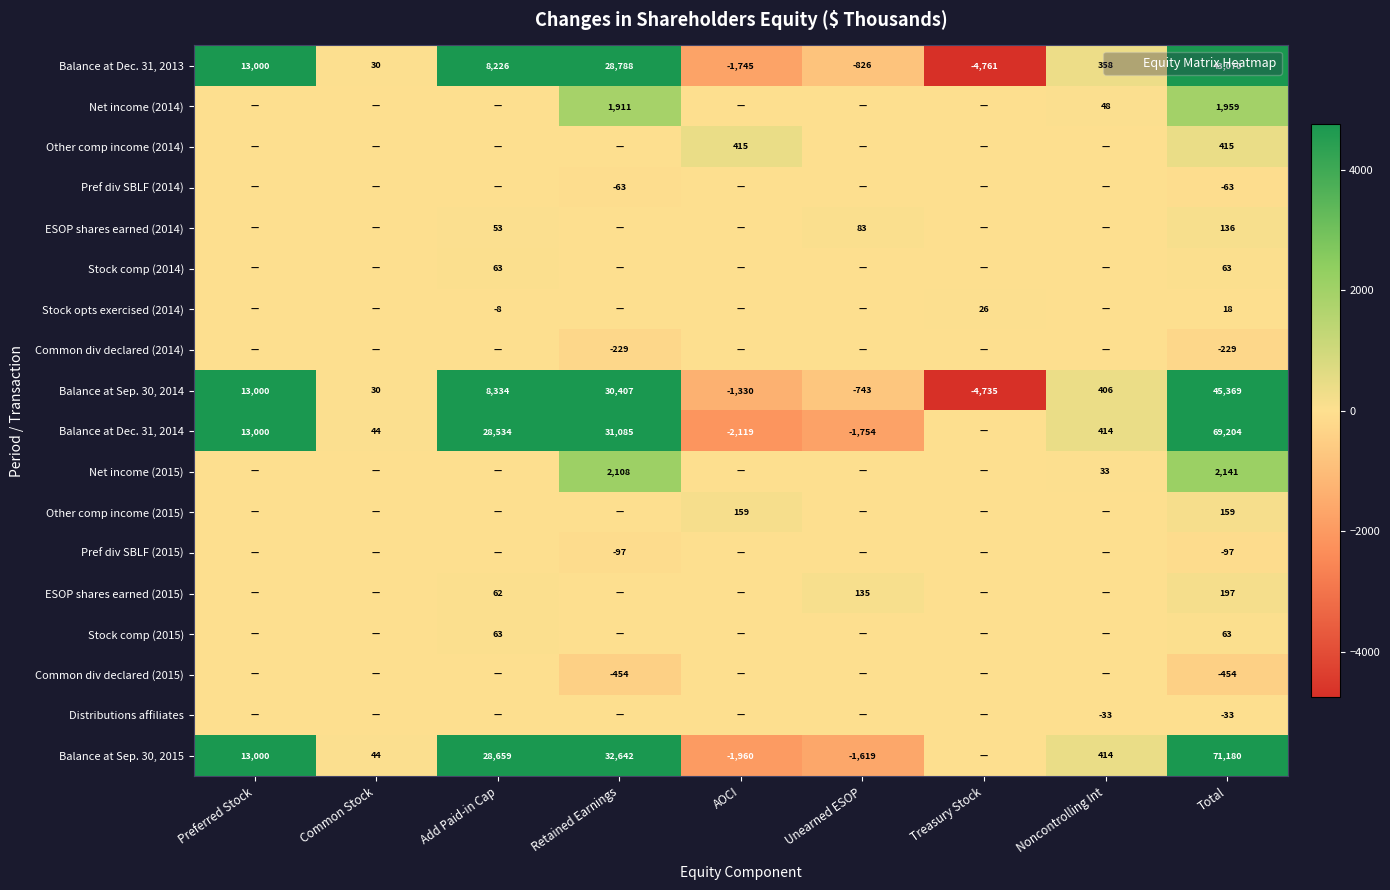

At how many categories does at least one series exceed 36087?

1